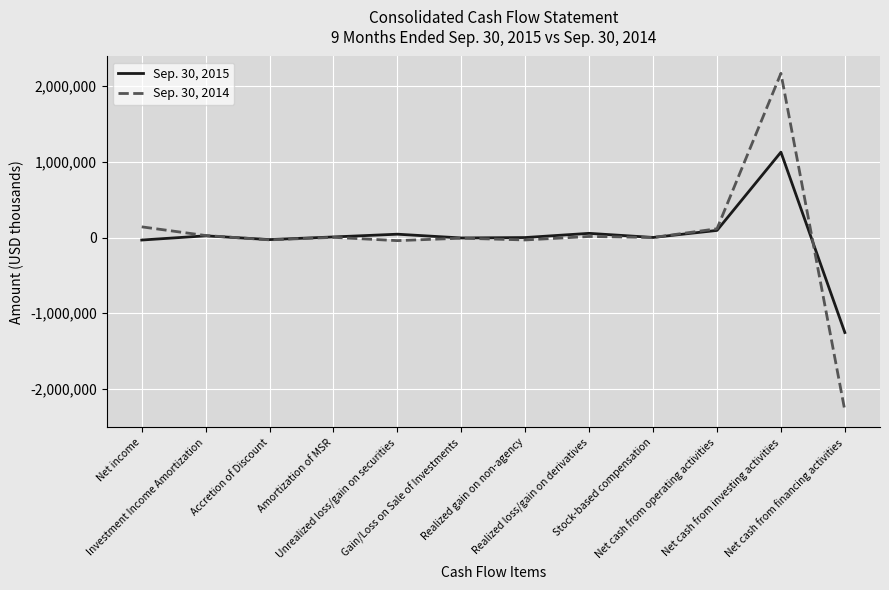

At which category is the sum across all series the highest?

Net cash from investing activities